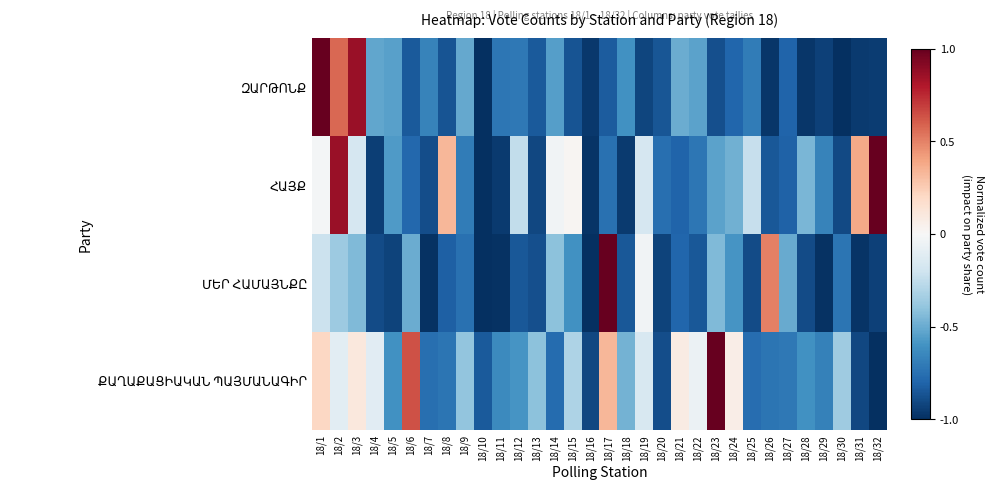

What is the total value across all series at 18/26?

-2.0